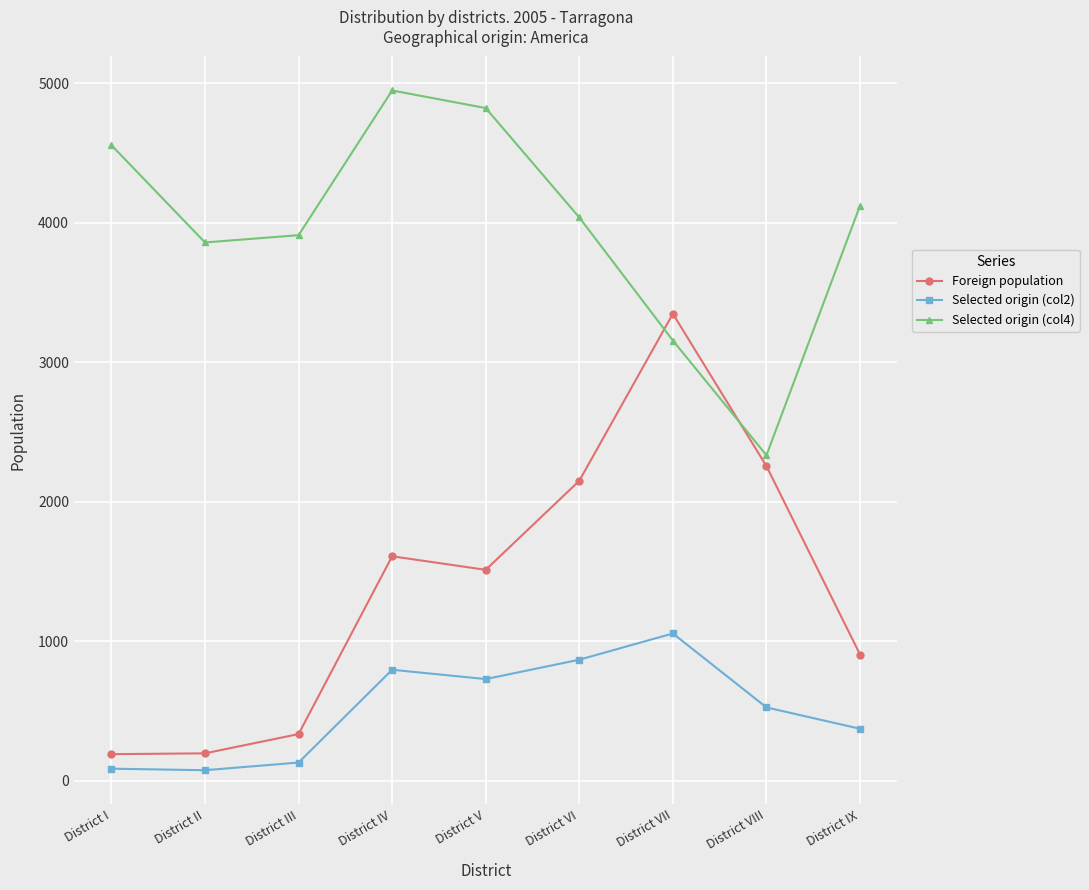

At District V, list the series in order from largest to smallest.

Selected origin (col4), Foreign population, Selected origin (col2)